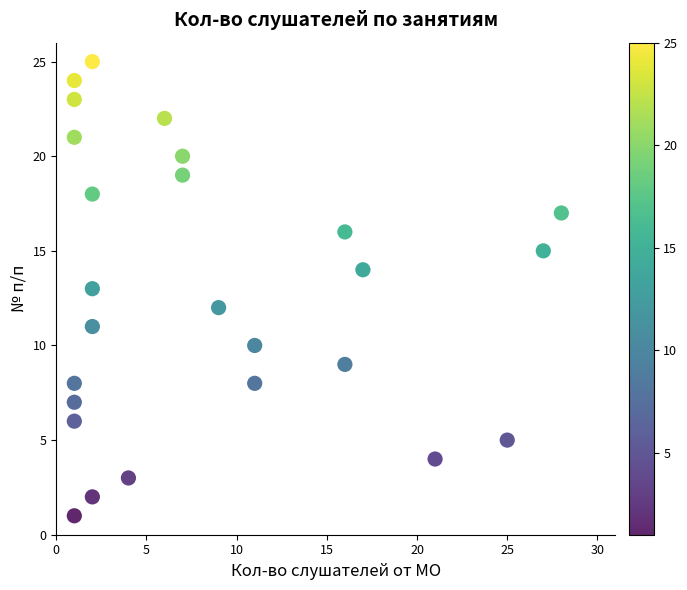

How many points are shown in the scatter plot?

26